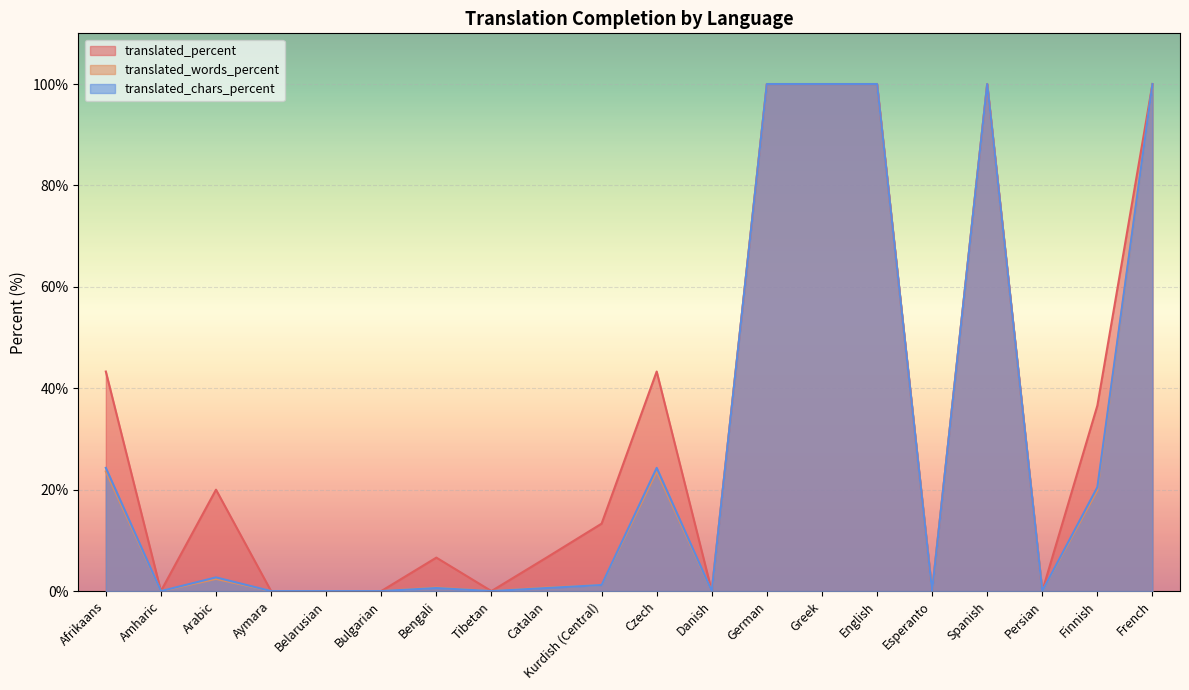

What is the maximum value shown in the chart?

100.0